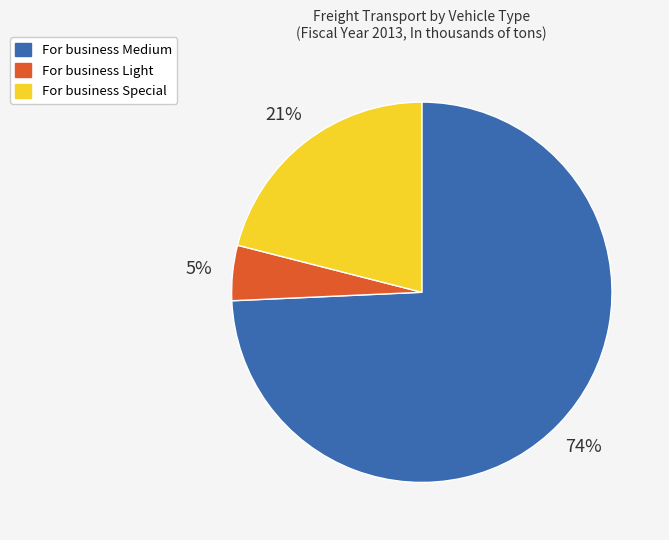

Which has a higher value, For business Special or For business Light?

For business Special